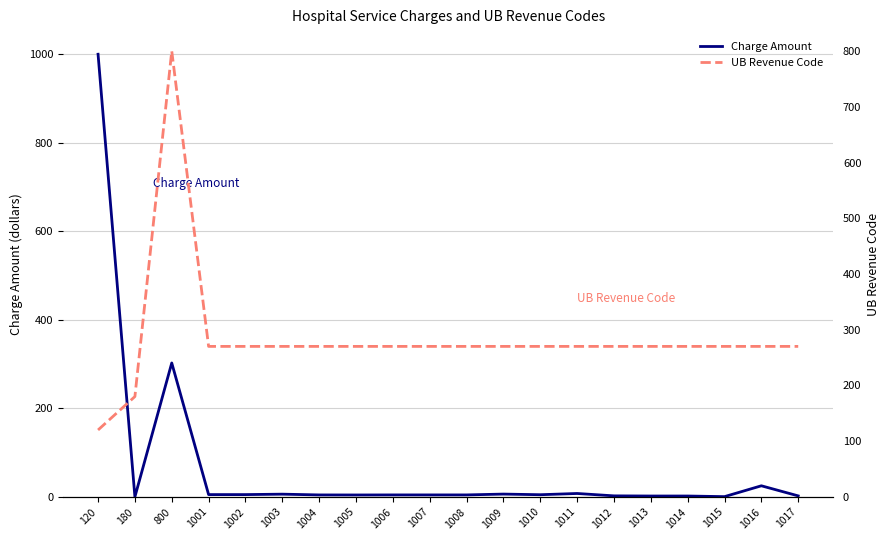

What is the total value across all series at 1011?

277.6